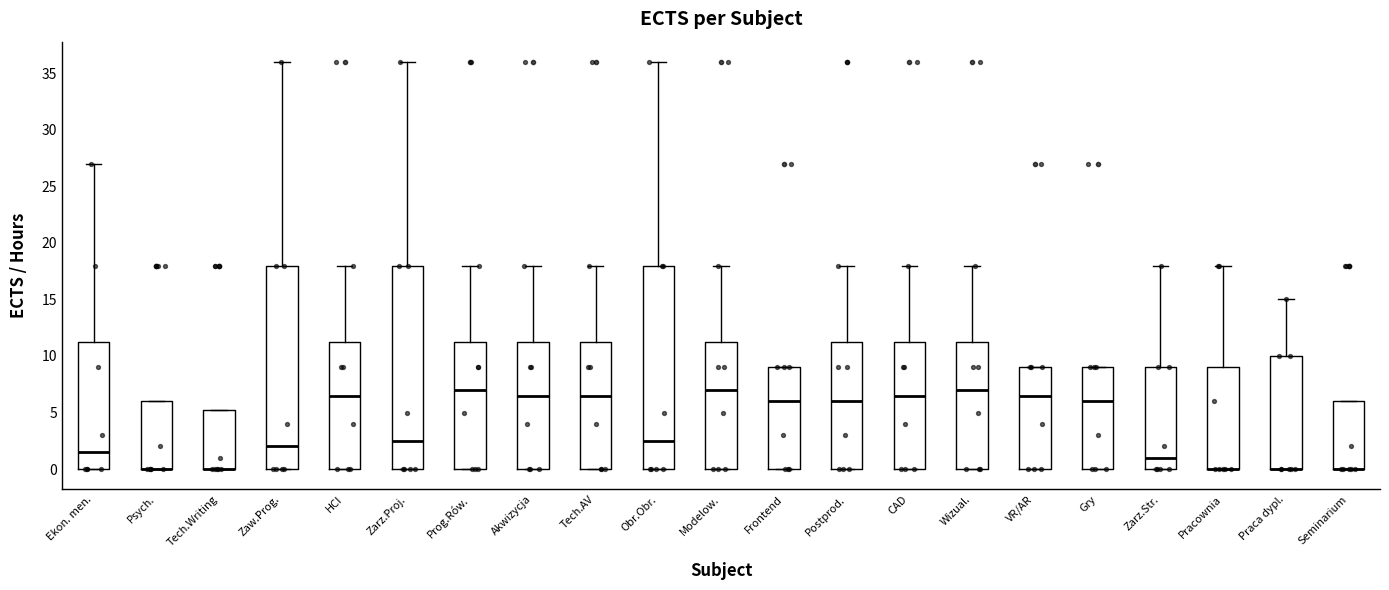

Where is the upper edge of the box for Tech.Writing on the y-axis? The values are not printed on the chart, so give them approximately, as read against the axis.

5.5